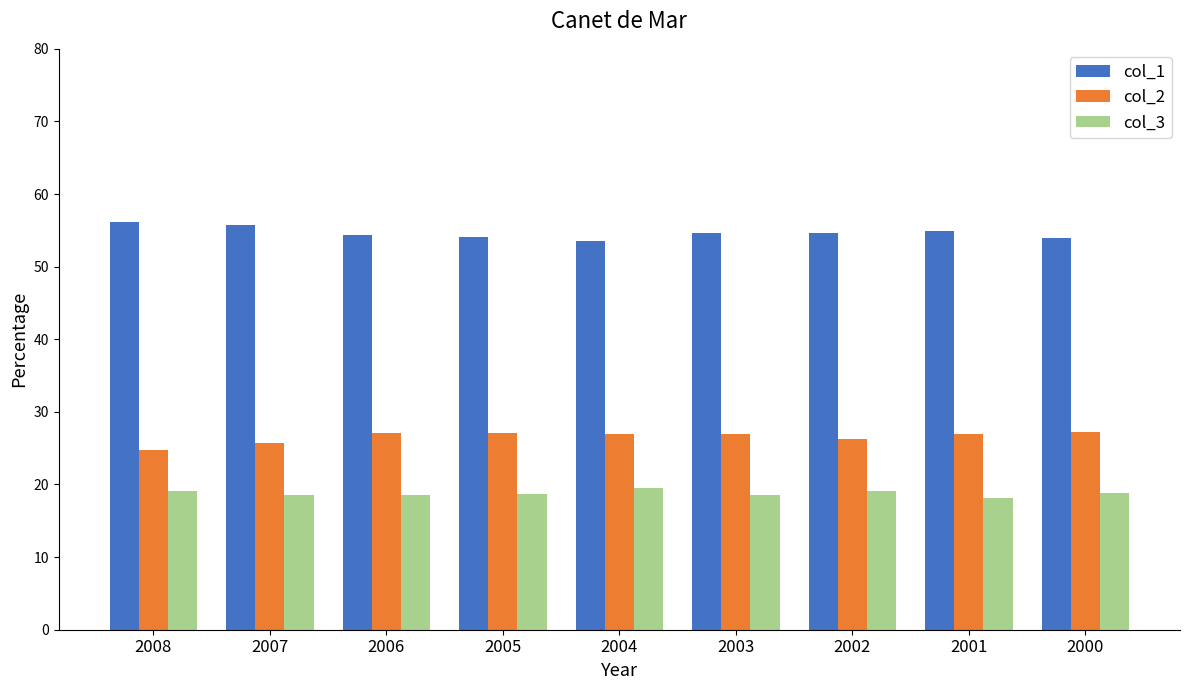

What is the sum of all col_3 values?

169.0